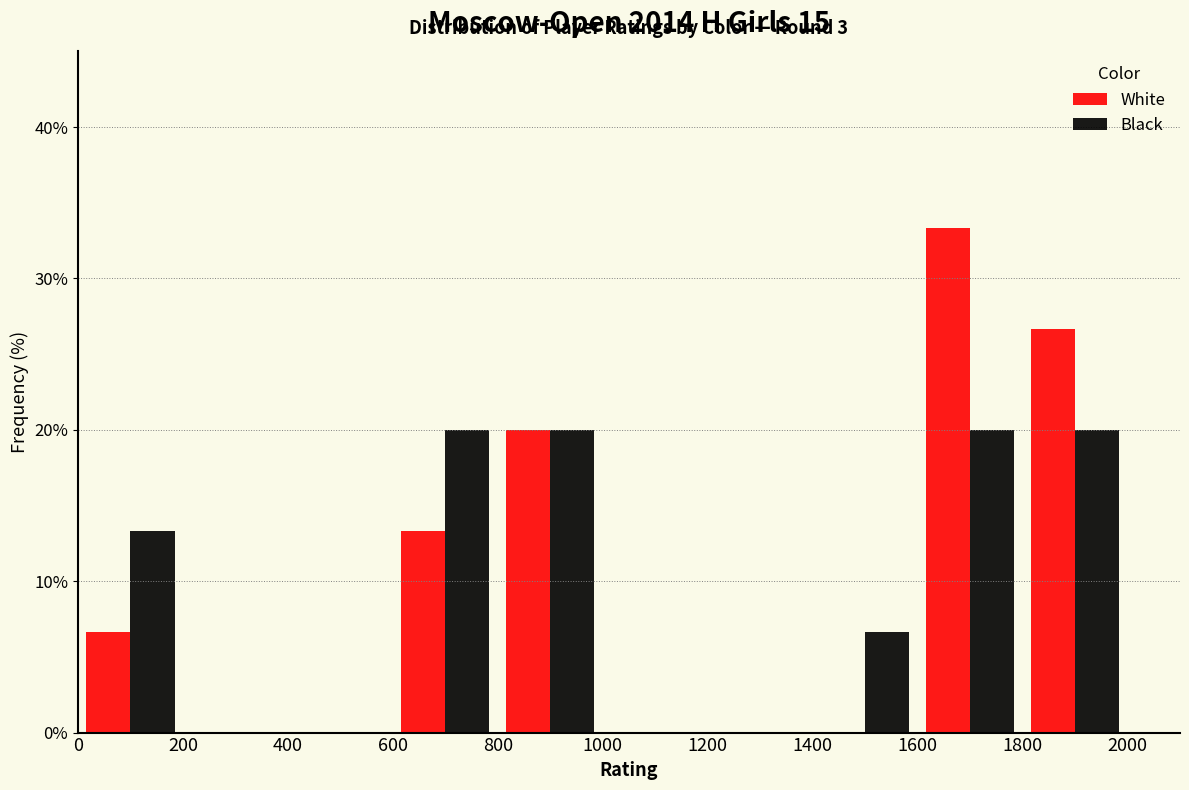

In the White series, which range on the x-axis has the tallest bar?

1600 to 1800